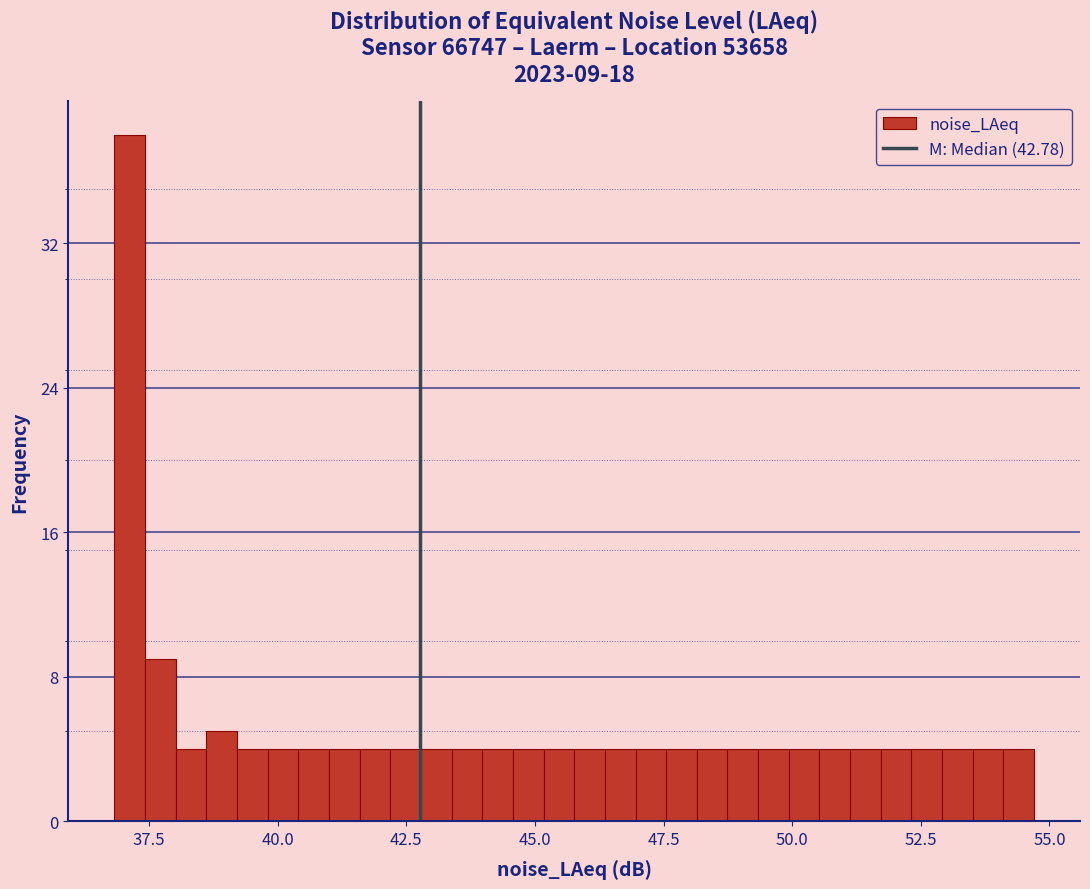

Around what value on the x-axis is the tallest bar? Give the approximate position of its centre, as read against the axis.

37.0